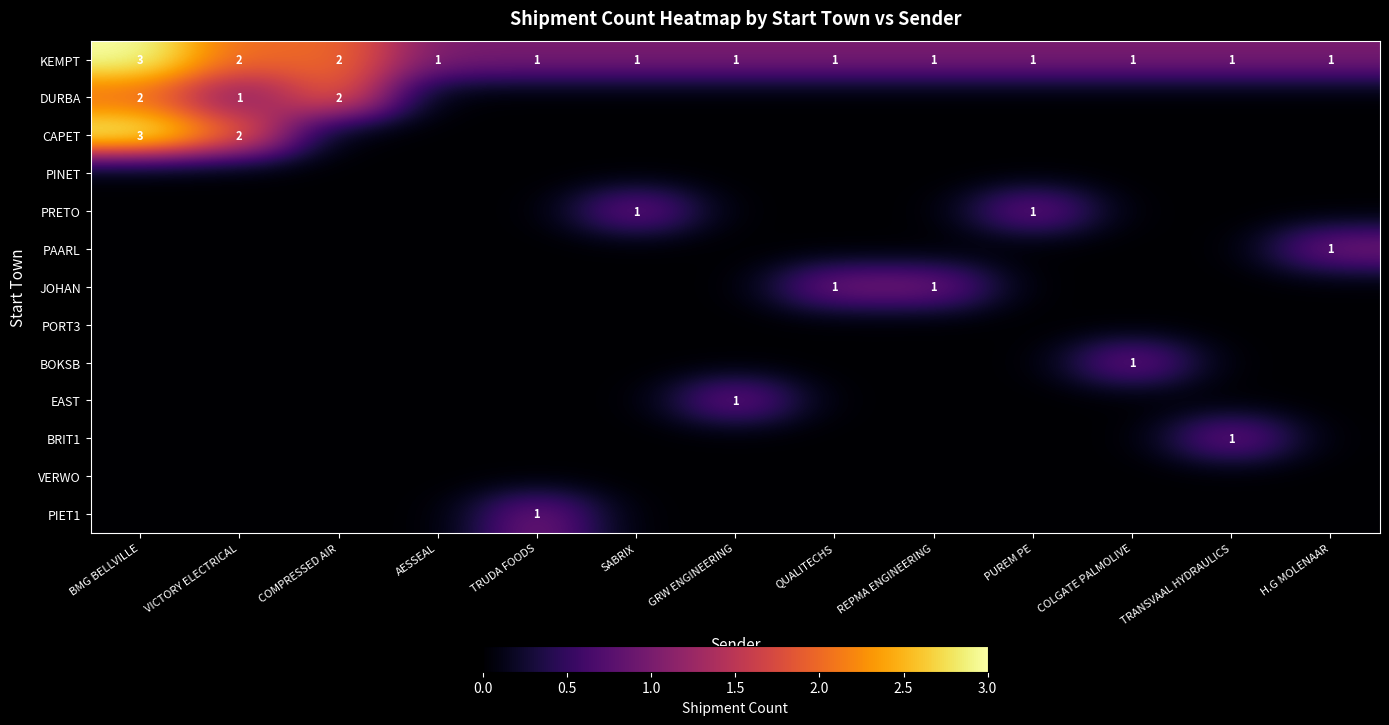

What is the spread (max minus min) of values at COLGATE PALMOLIVE?

1